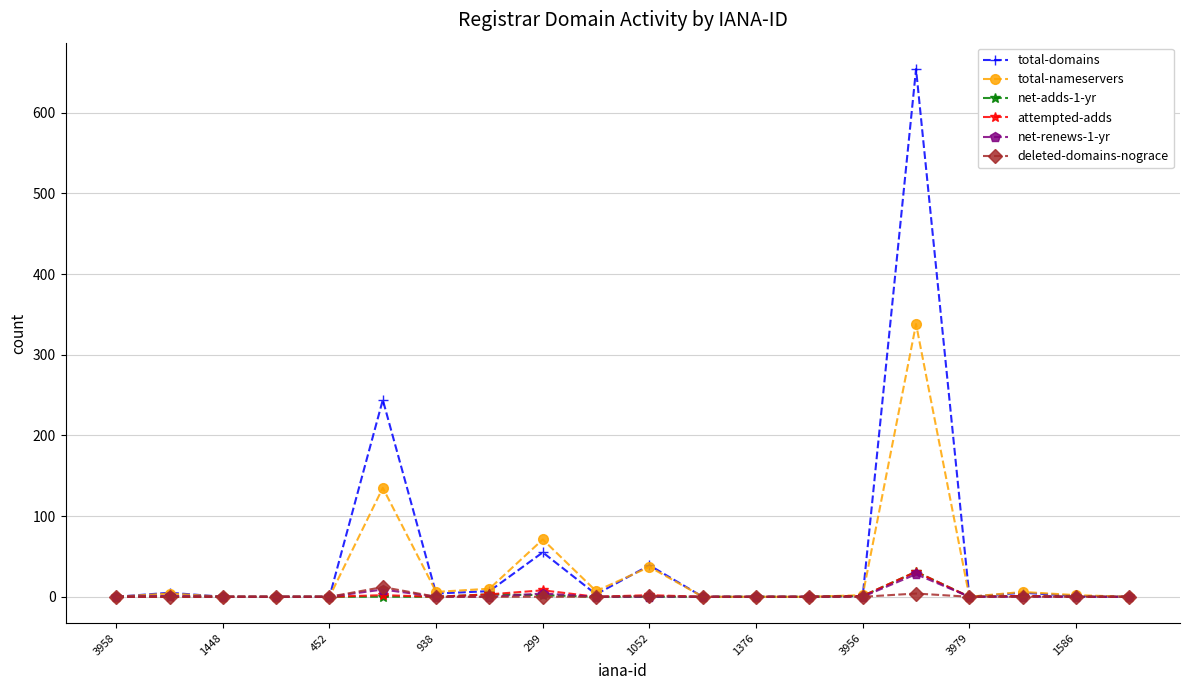

Does the chart have visible grid lines?

Yes